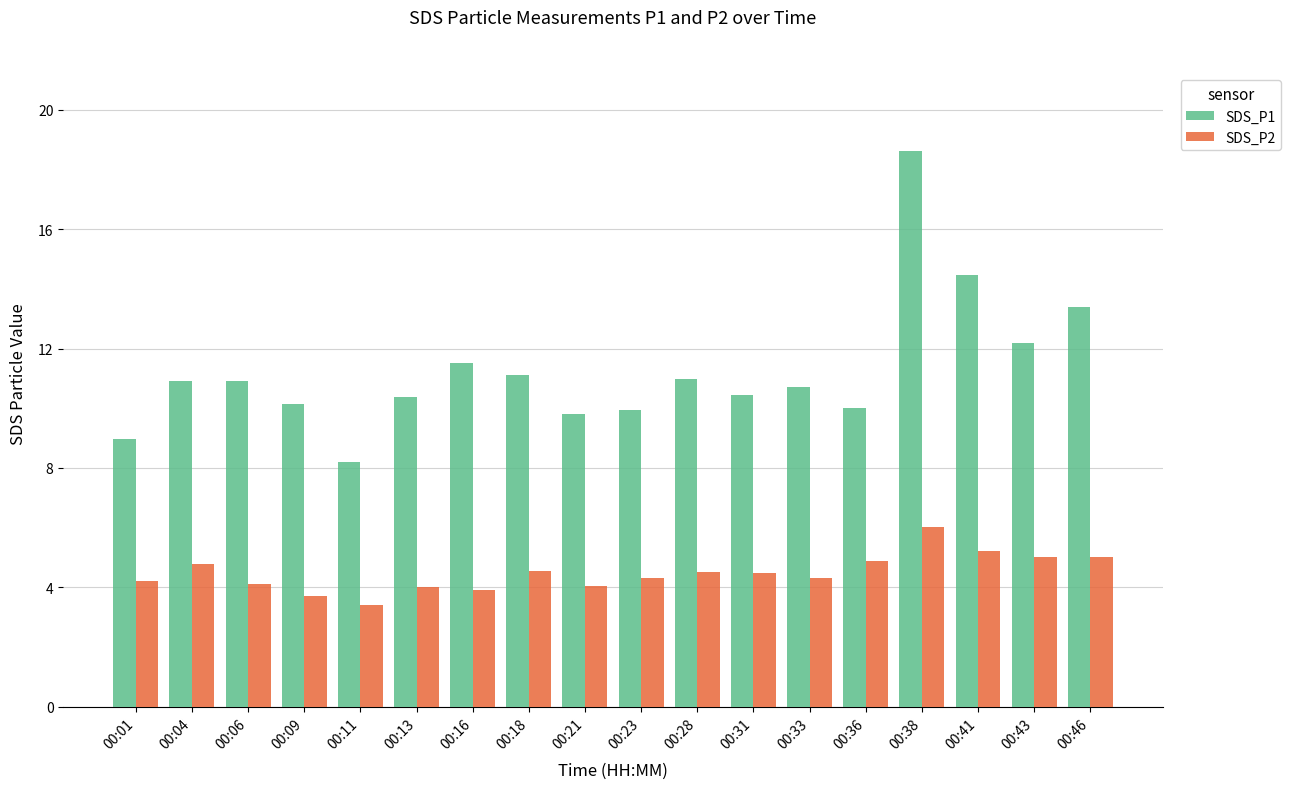

What value does the SDS_P2 series have at 00:41?

5.2